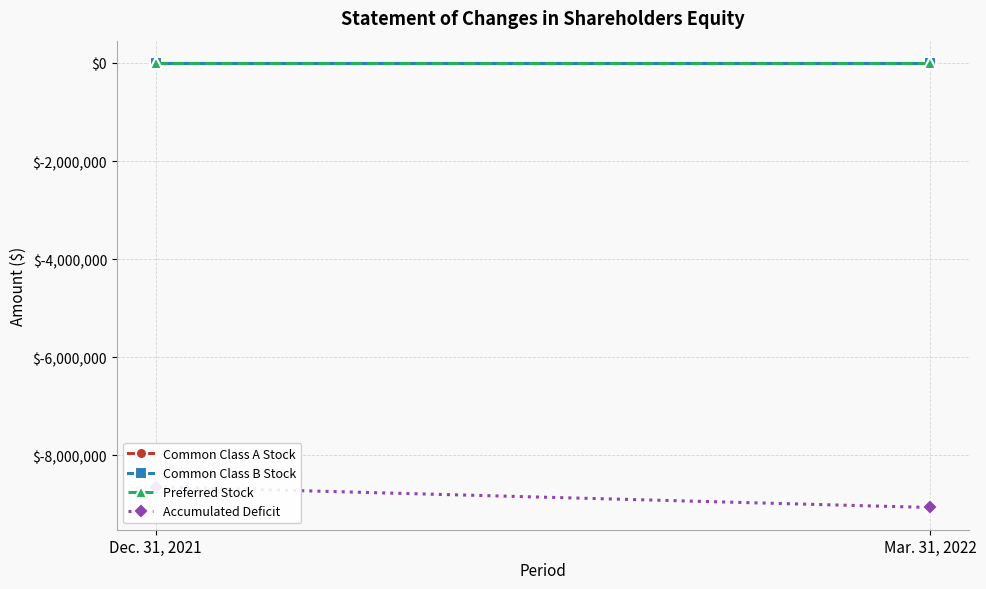

List the labels in order of Common Class B Stock value, largest first.

Dec. 31, 2021, Mar. 31, 2022